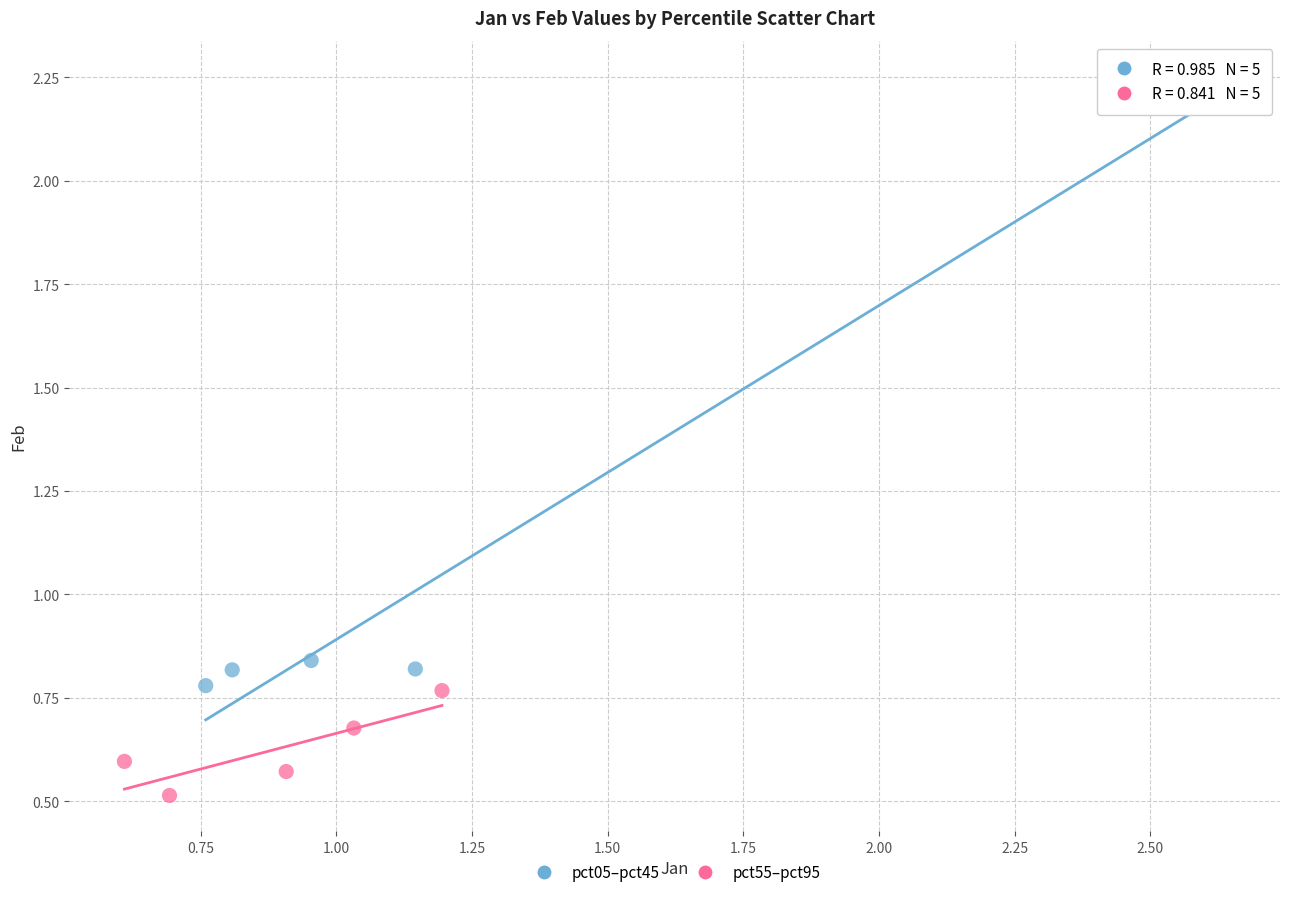

Which series reaches the minimum Y coordinate?

pct55–pct95